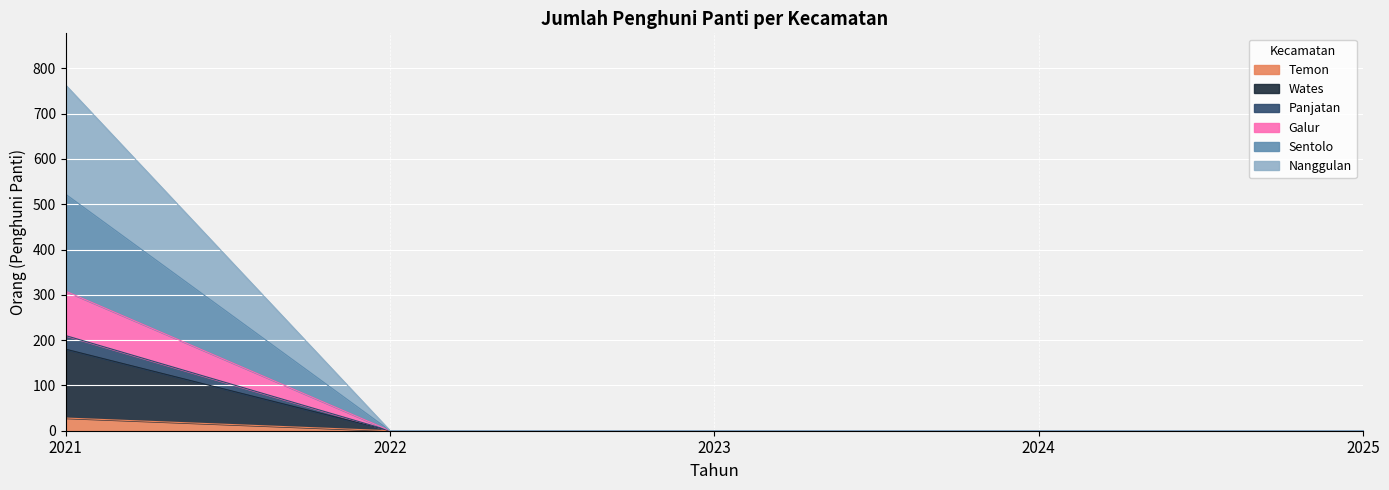

At how many categories does at least one series exceed 221?

1